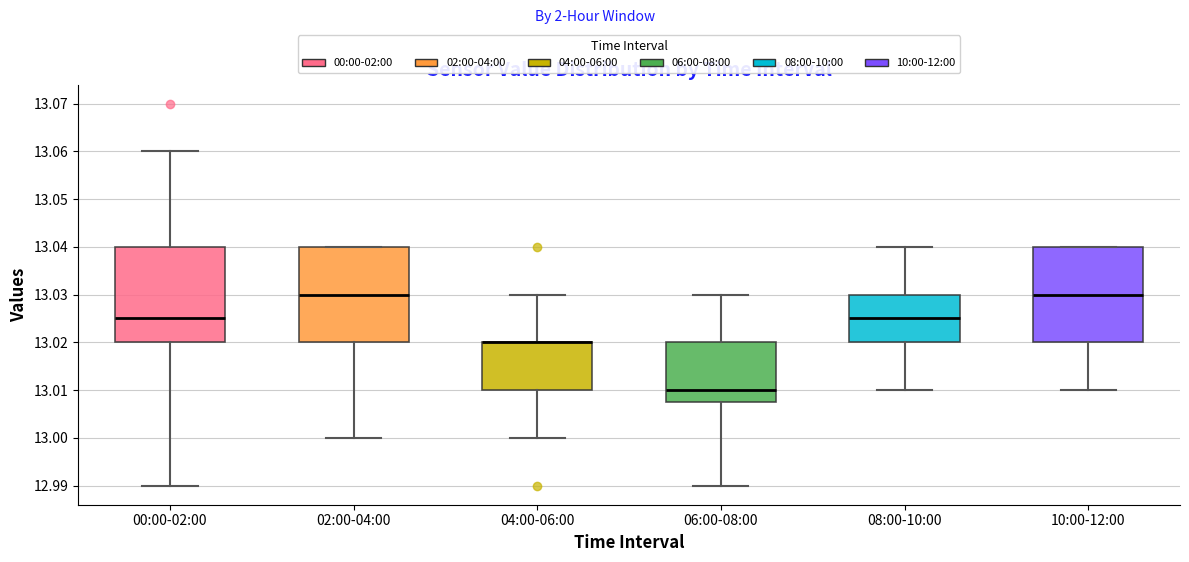

Where does the lower whisker of the box for 06:00-08:00 end on the y-axis? The values are not printed on the chart, so give them approximately, as read against the axis.

12.990